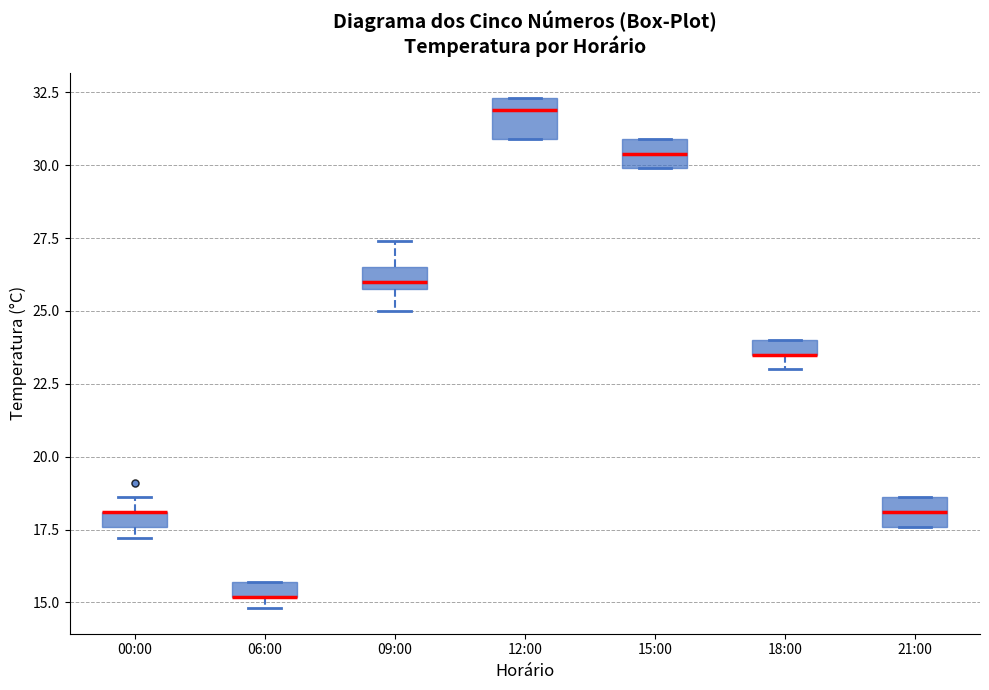

Where is the upper edge of the box for 00:00 on the y-axis? The values are not printed on the chart, so give them approximately, as read against the axis.

18.0